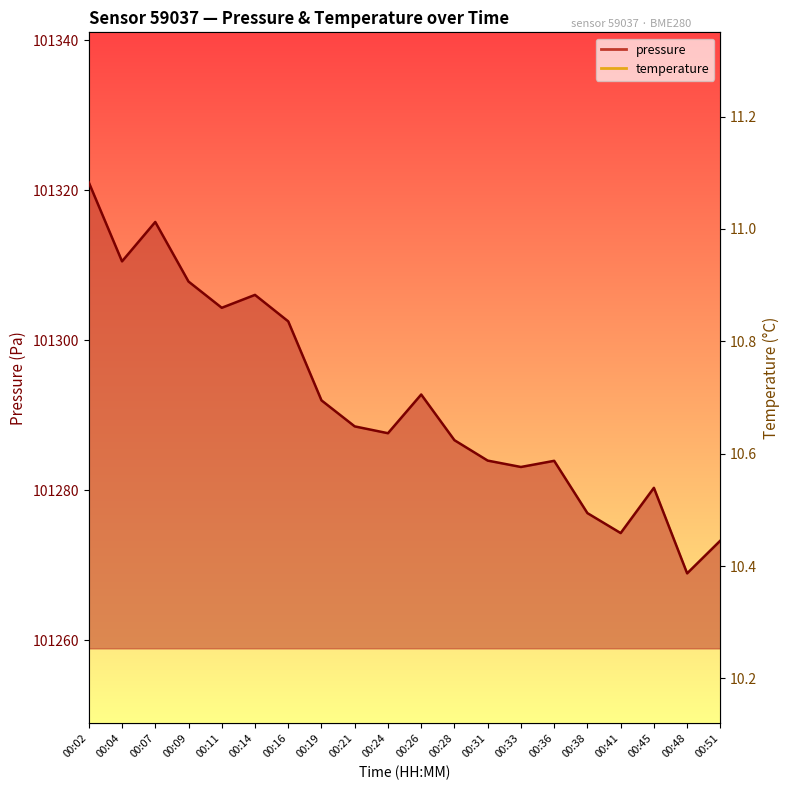

True or false: pressure and temperature cross at least once.

False